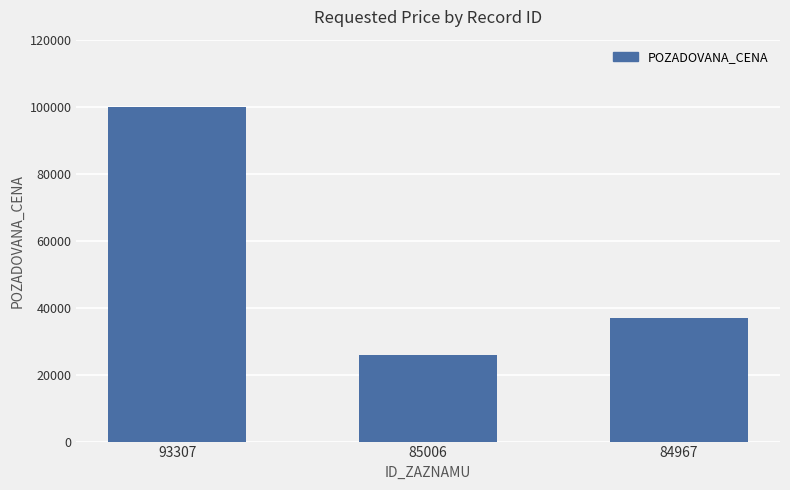

What is the sum of the values at 93307 and 84967?

137000